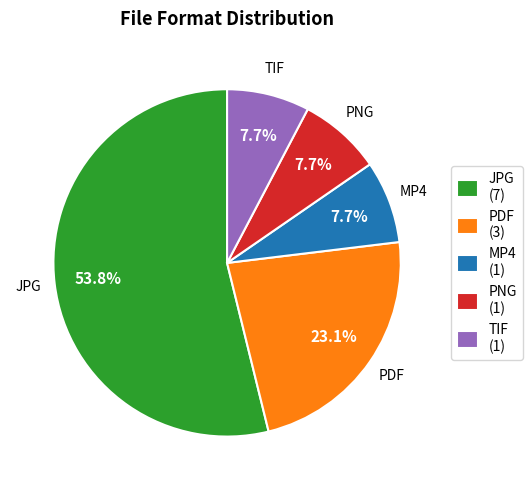

To the nearest percent, what percentage of the pie is PNG?

8%